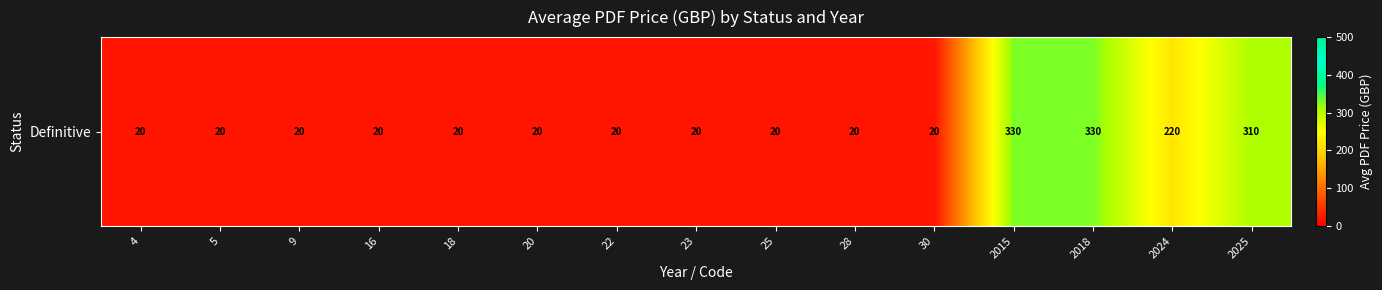

What is the approximate value at 25?

20.0